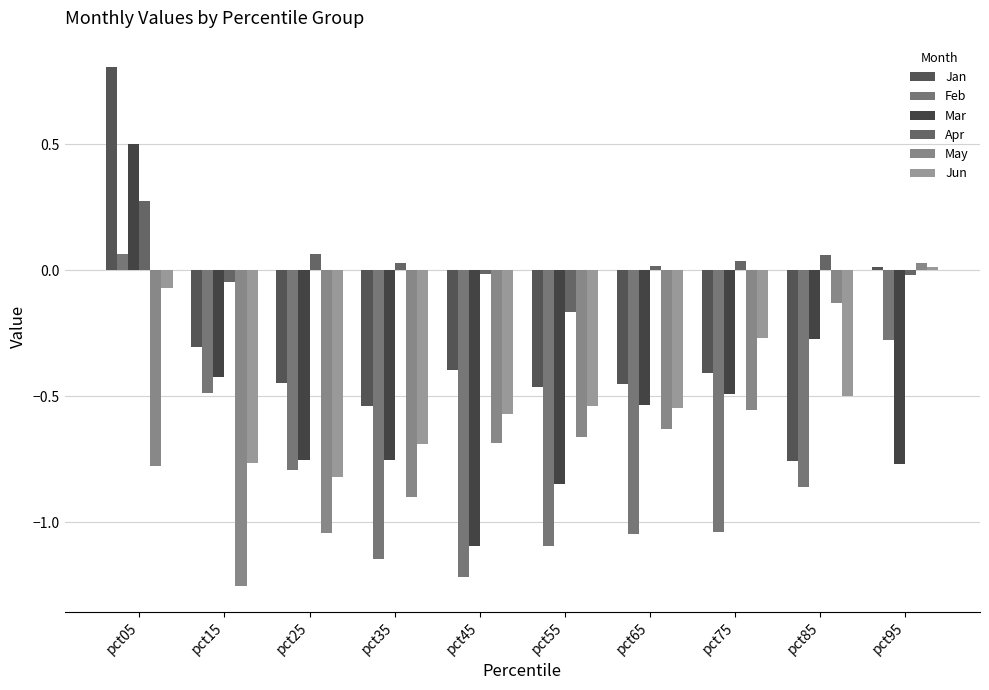

At how many categories does at least one series exceed 0?

7